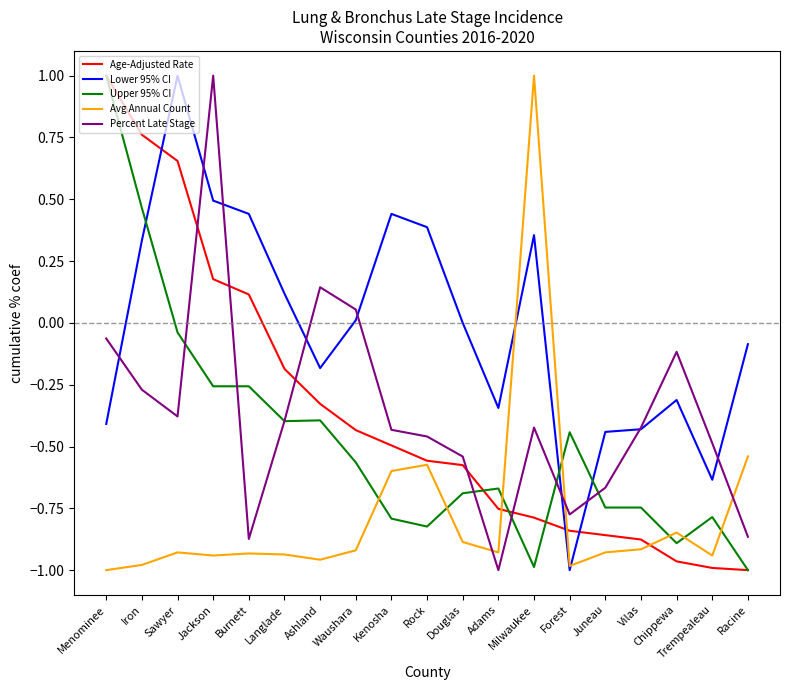

True or false: Percent Late Stage has more than 1 interior local peaks.

True